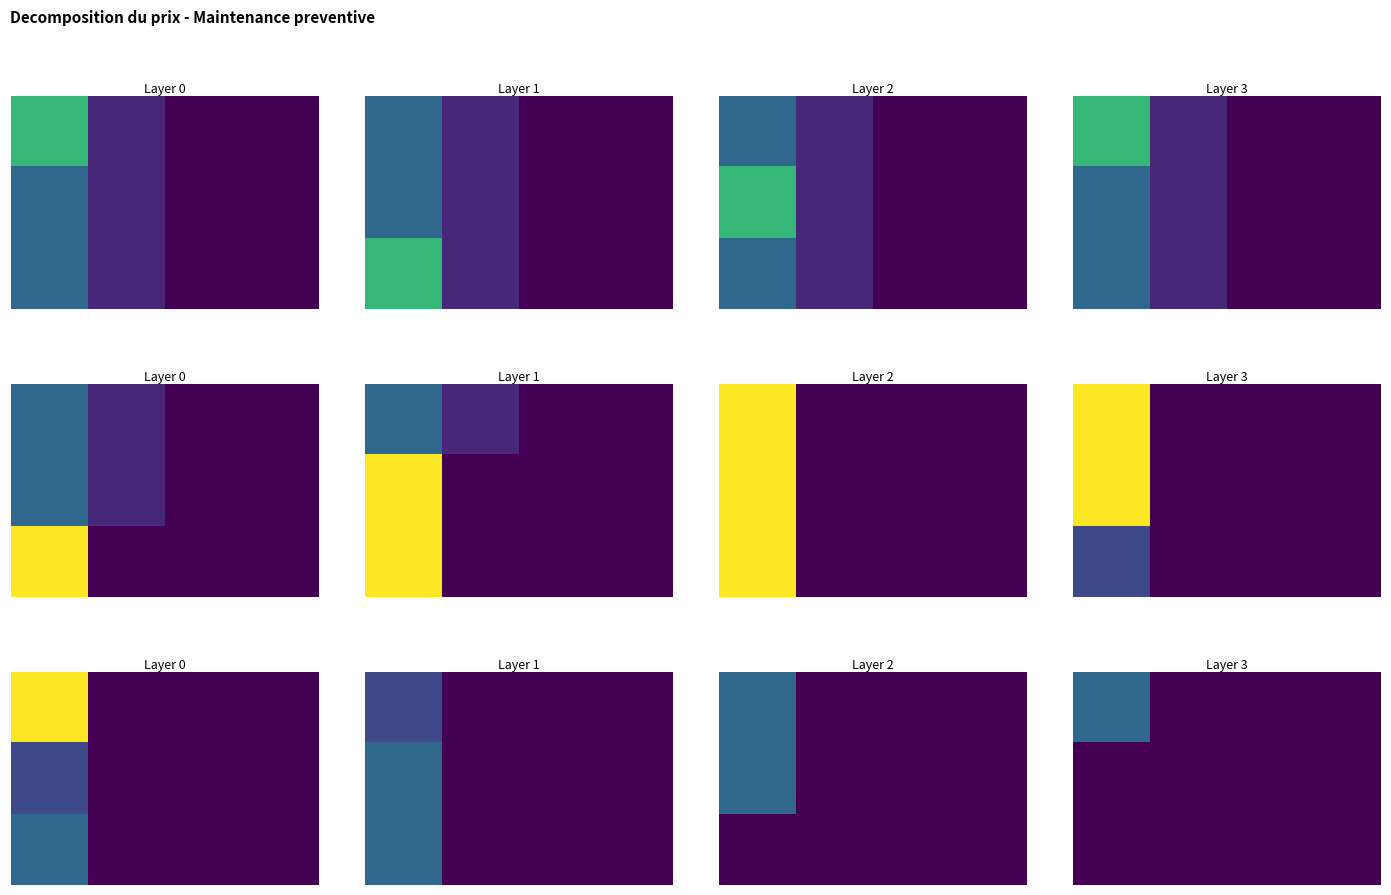

Which label corresponds to the smallest value in the chart?

1